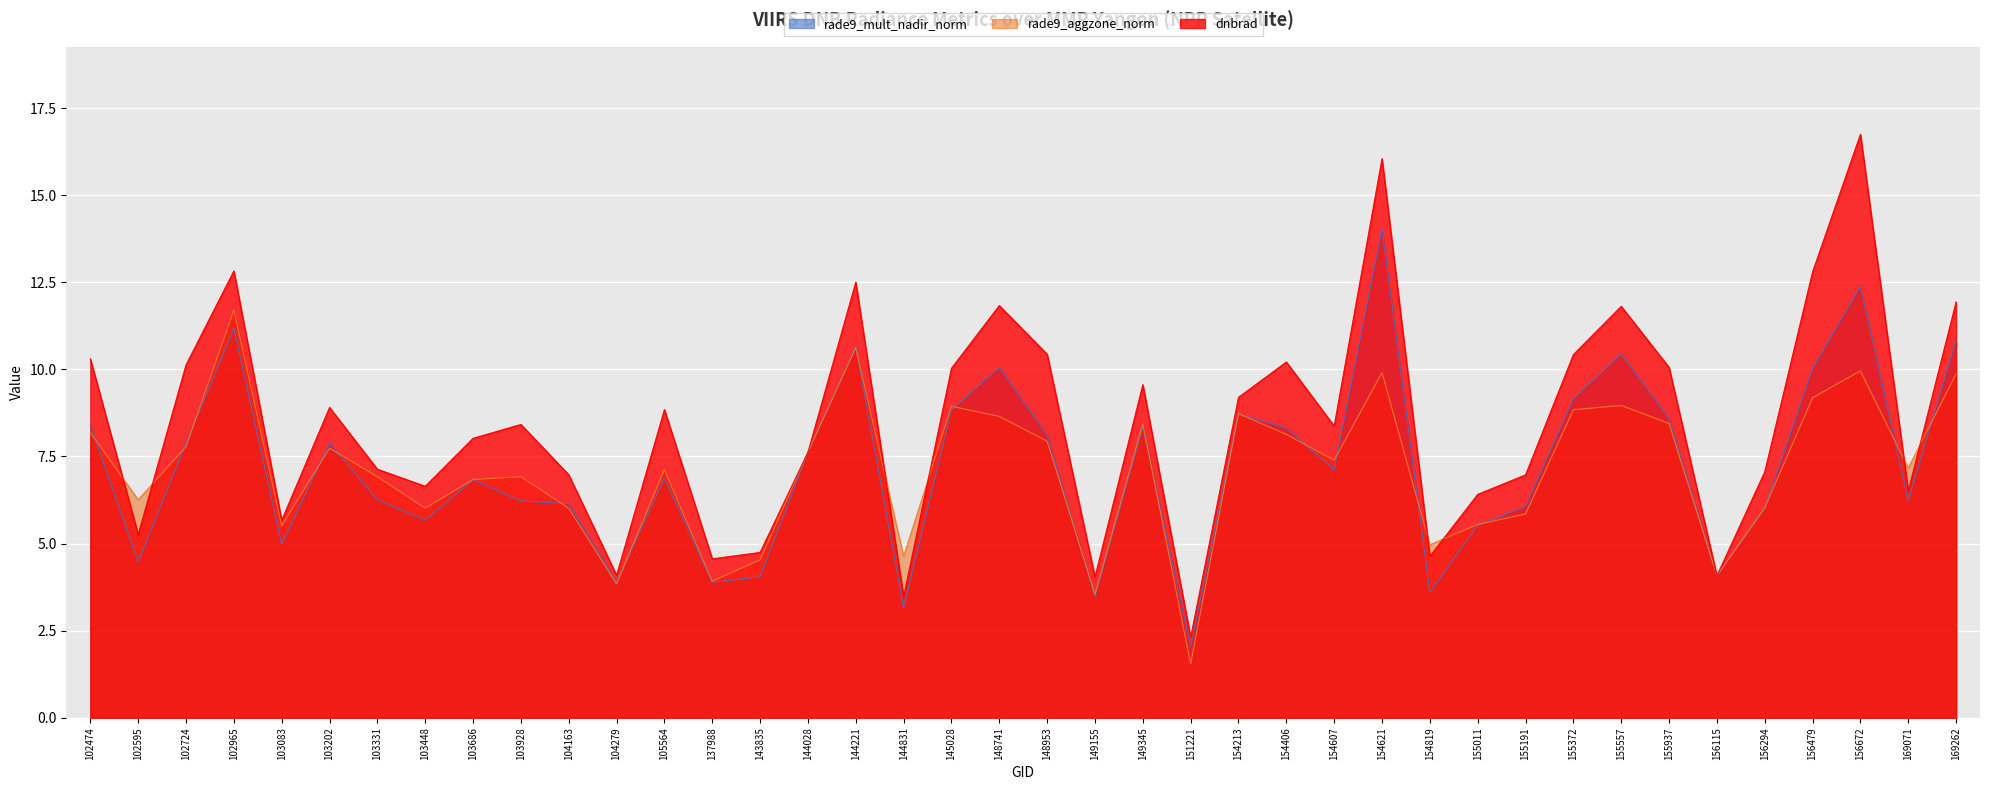

Rank the categories by rade9_mult_nadir_norm value from lowest to highest.

151221, 144831, 149155, 154819, 104279, 137988, 143835, 156115, 102595, 103083, 155011, 103448, 156294, 155191, 104163, 103928, 169071, 103331, 103686, 105564, 154607, 144028, 103202, 102724, 148953, 154406, 149345, 102474, 155937, 154213, 145028, 155372, 156479, 148741, 155557, 144221, 169262, 102965, 156672, 154621